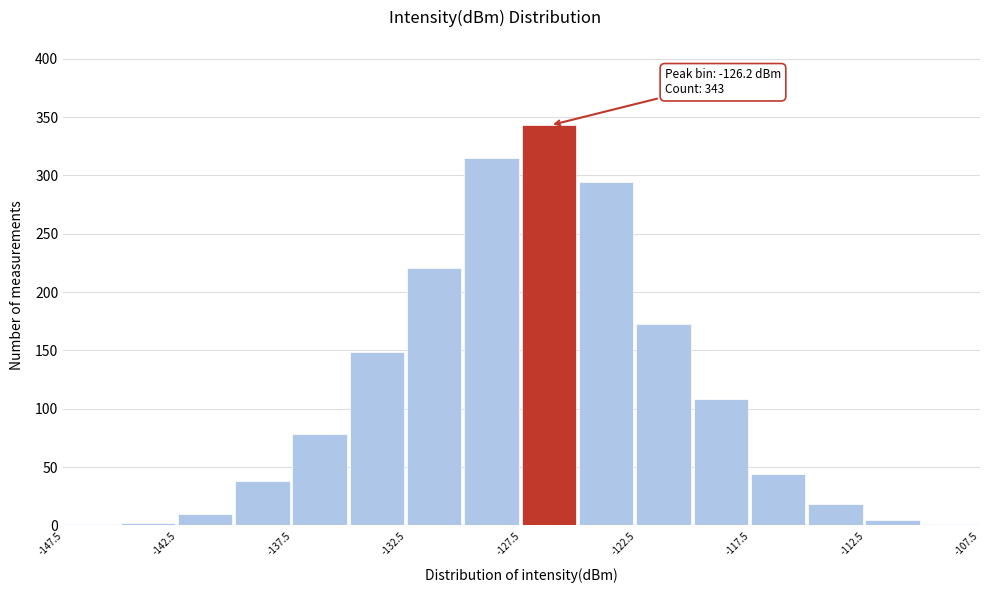

Which range on the x-axis has the tallest bar?

-127.5 to -125.0